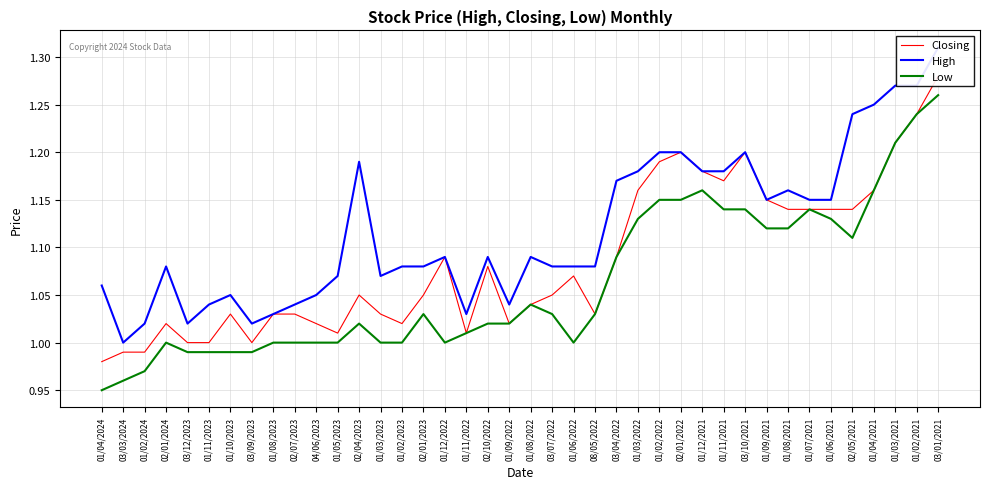

What is the lowest value of the High series?

1.0